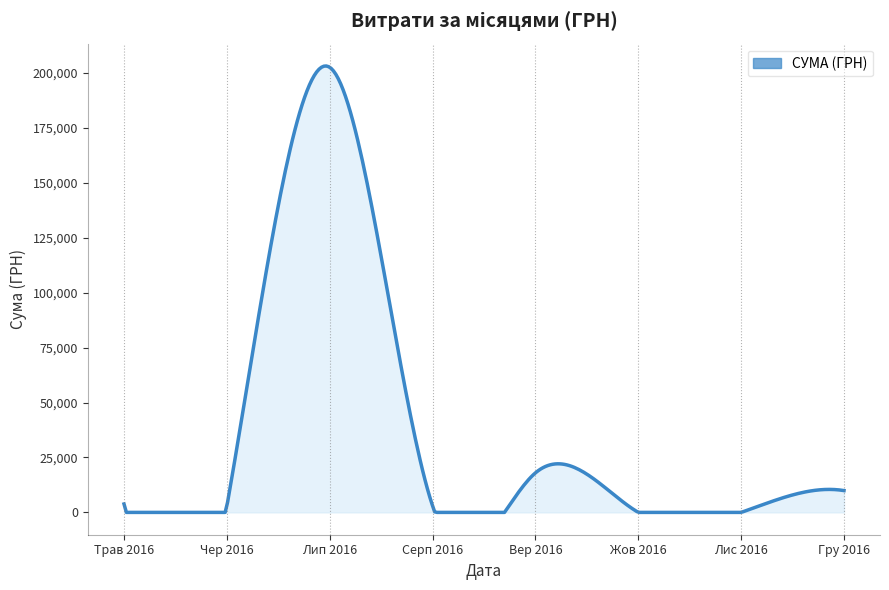

What is the difference between the maximum and minimum values?

203172.9